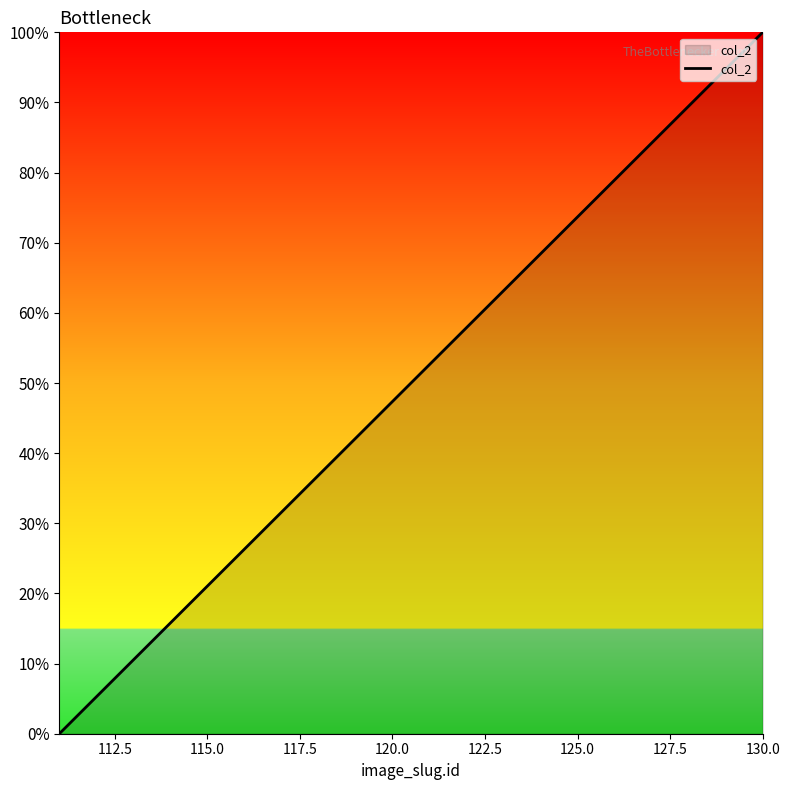

True or false: the data has more than 0 interior local peaks.

False